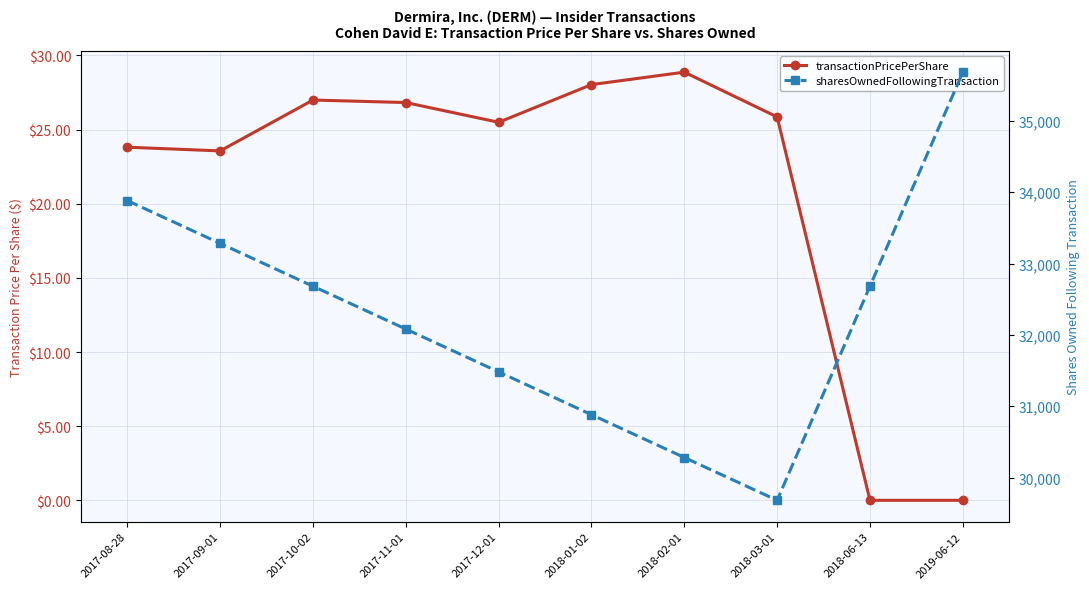

Which series has the widest spread of values?

sharesOwnedFollowingTransaction